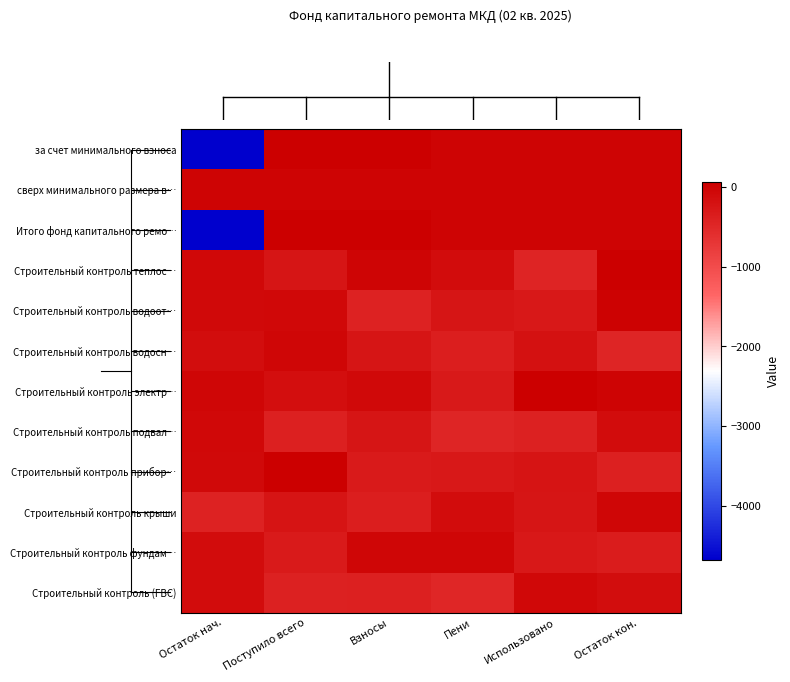

At which category does the chart reach its minimum across all series?

Остаток нач.